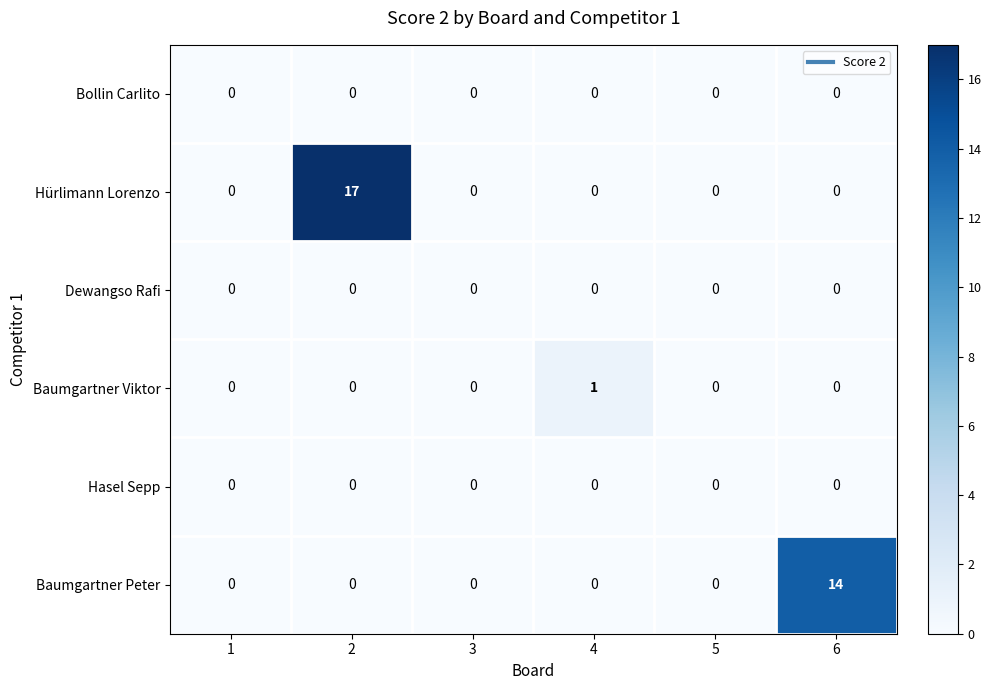

True or false: Bollin Carlito has a value of 0 at 2.

True